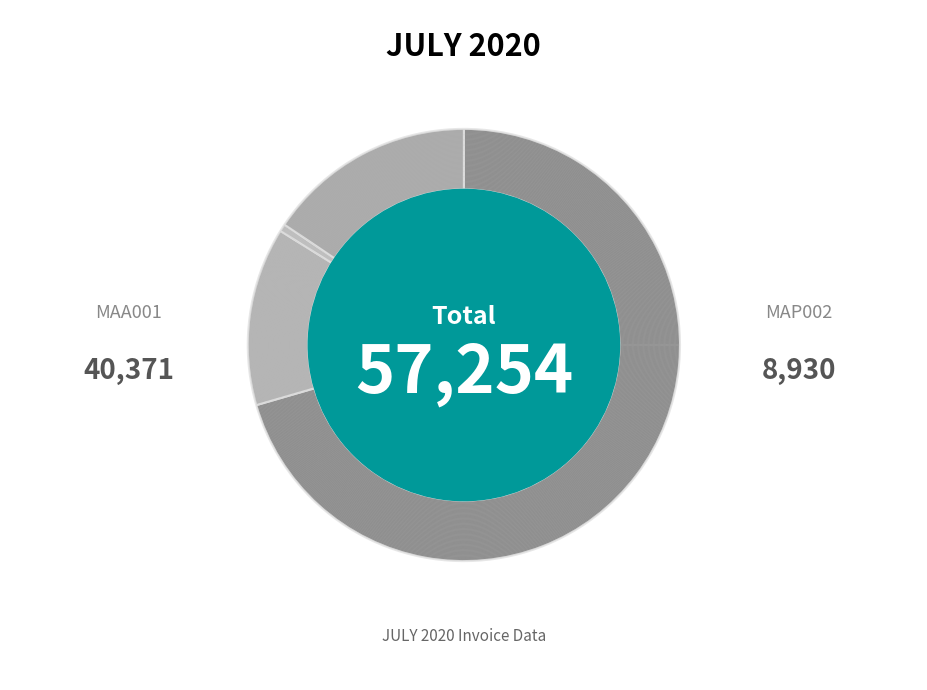

To the nearest percent, what is the difference between the MAA001 and MFJ001 slice percentages?

57%